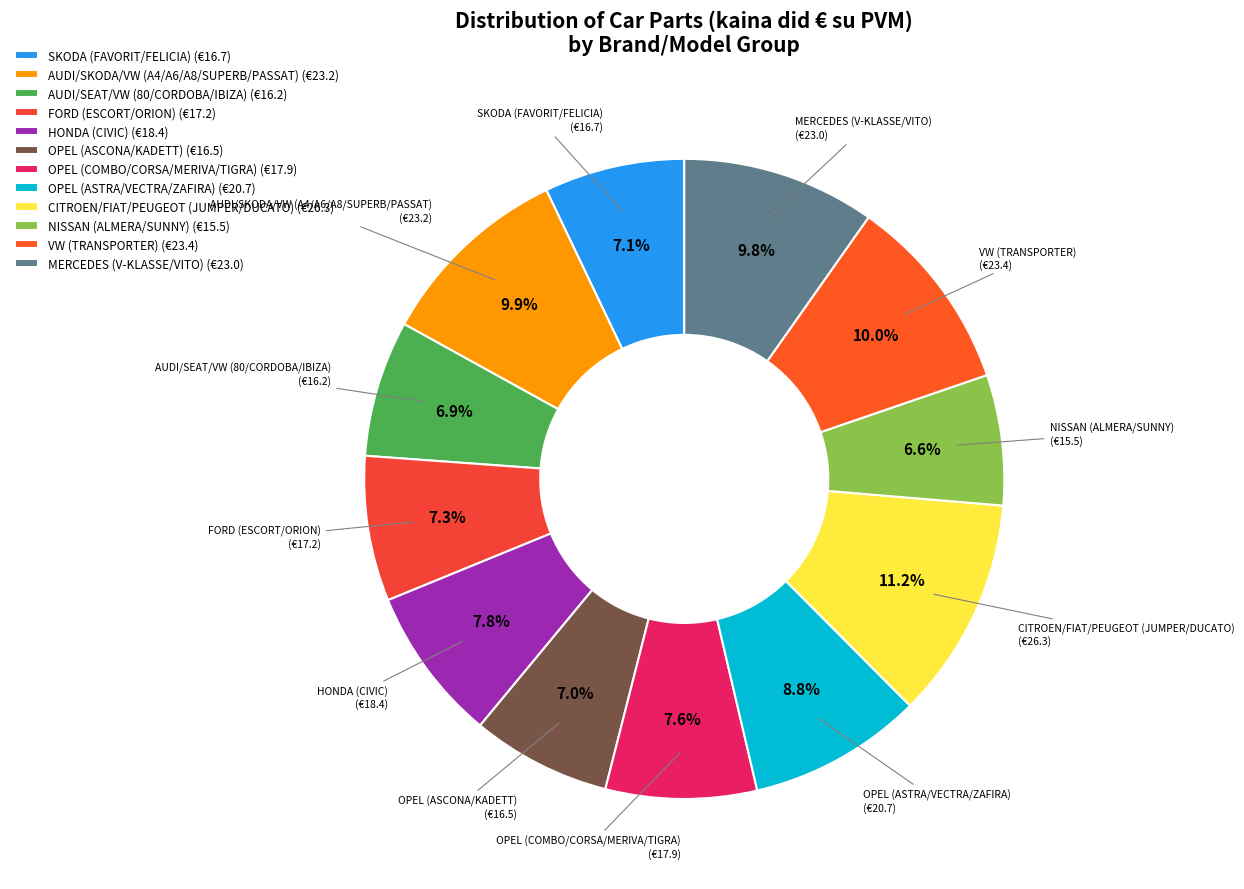

To the nearest percent, what percentage of the pie is SKODA (FAVORIT/FELICIA)?

7%